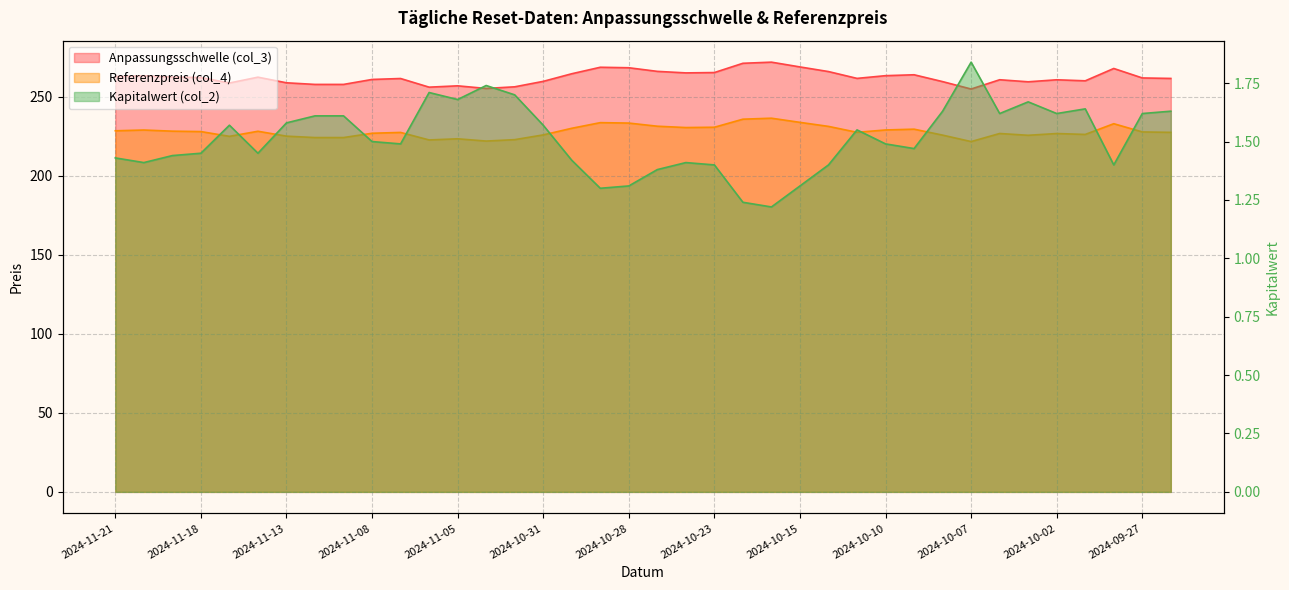

At which label does Referenzpreis (col_4) reach its minimum?

2024-10-07